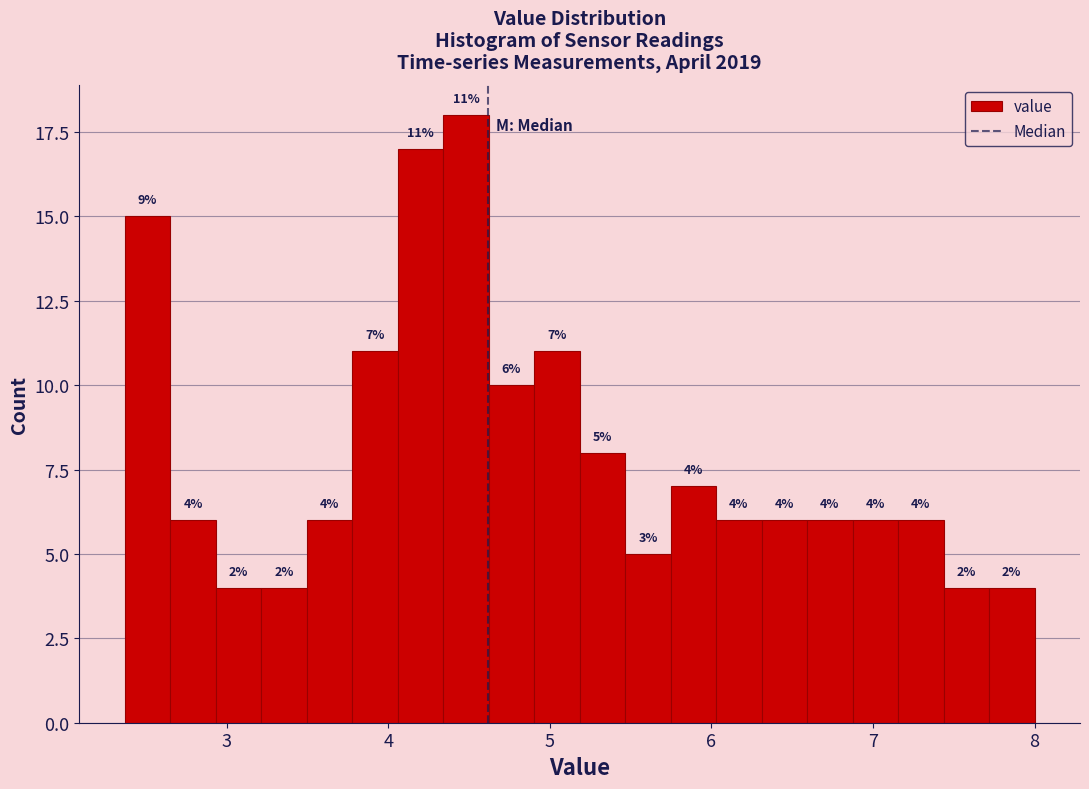

Read against the x-axis, roughly where is the centre of the tallest bar?

4.5